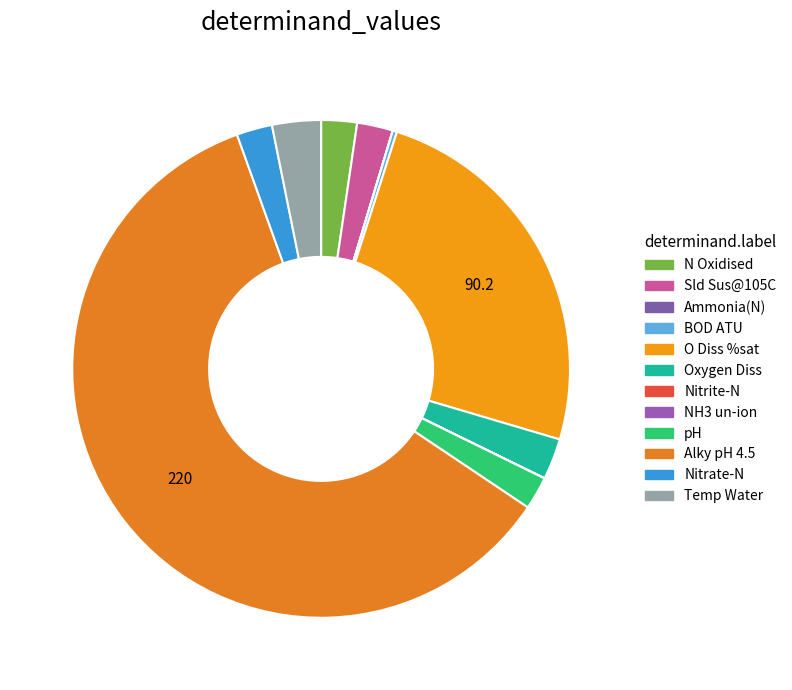

Which slice is the smallest?

NH3 un-ion